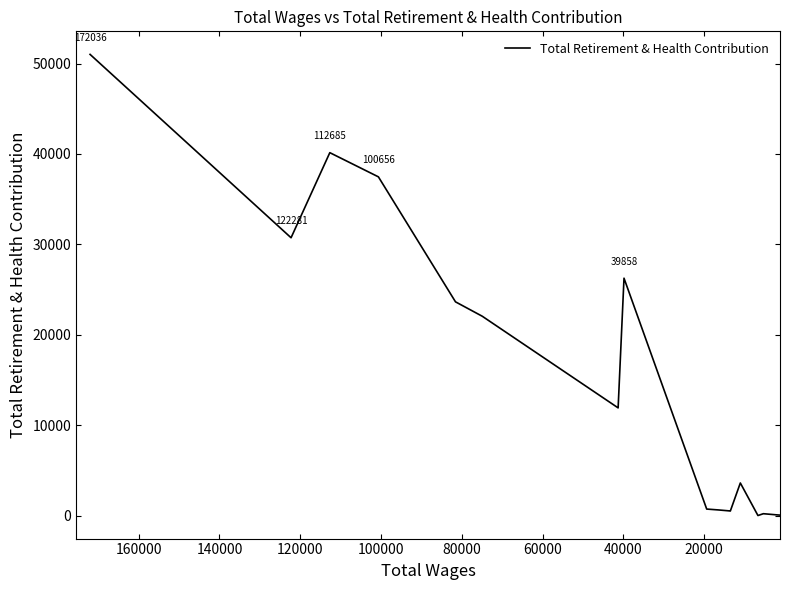

True or false: the data shows 4693 at 100000.

False